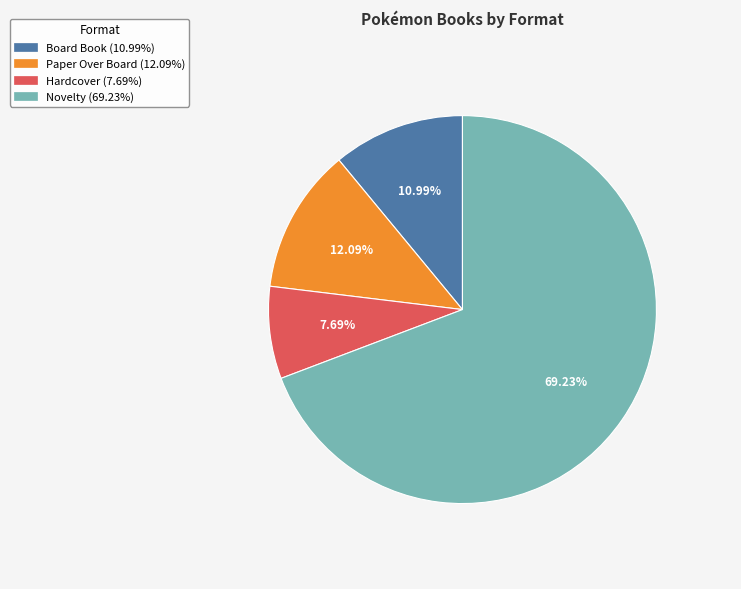

How many segments does this pie chart have?

4